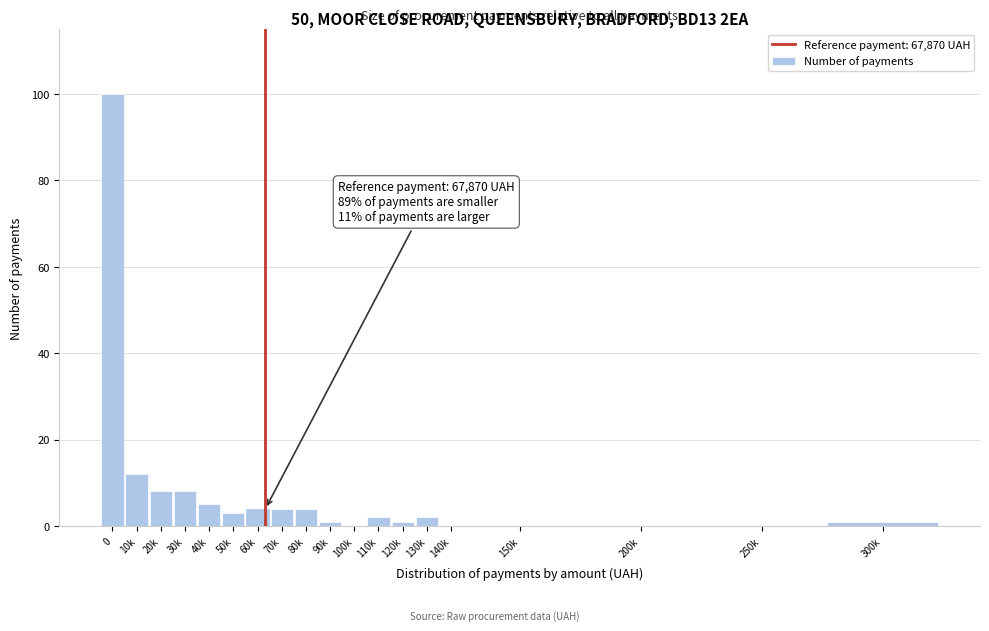

Reading left to right, list all the values displayed in this chart.

0=100	10k=12	20k=8	30k=8	40k=5	50k=3	60k=4	70k=4	80k=4	90k=1	100k=0	110k=2	120k=1	130k=2	140k=0	150k=0	200k=0	250k=0	300k=1